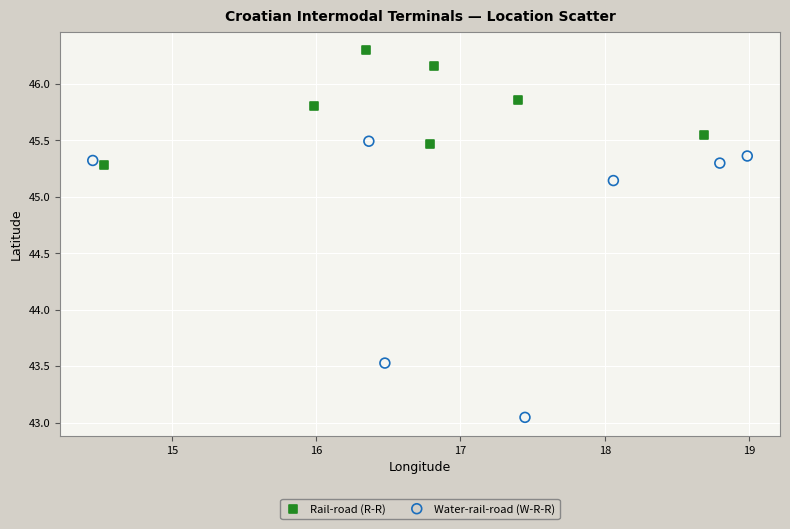

What are all the series names shown in the legend?

Rail-road (R-R), Water-rail-road (W-R-R)